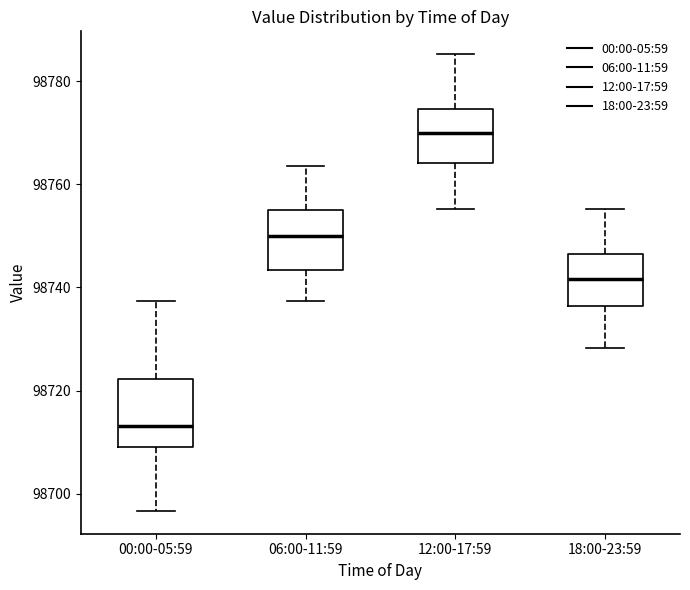

Reading left to right, read every box against the y-axis: the position of its median line, the range the box covers, and the ends of its whiskers. The values are not printed on the chart, so give them approximately, as read against the axis.

00:00-05:59: median 98714, box 98710 to 98722, whiskers 98696 to 98738
06:00-11:59: median 98750, box 98744 to 98754, whiskers 98738 to 98764
12:00-17:59: median 98770, box 98764 to 98774, whiskers 98756 to 98786
18:00-23:59: median 98742, box 98736 to 98746, whiskers 98728 to 98756